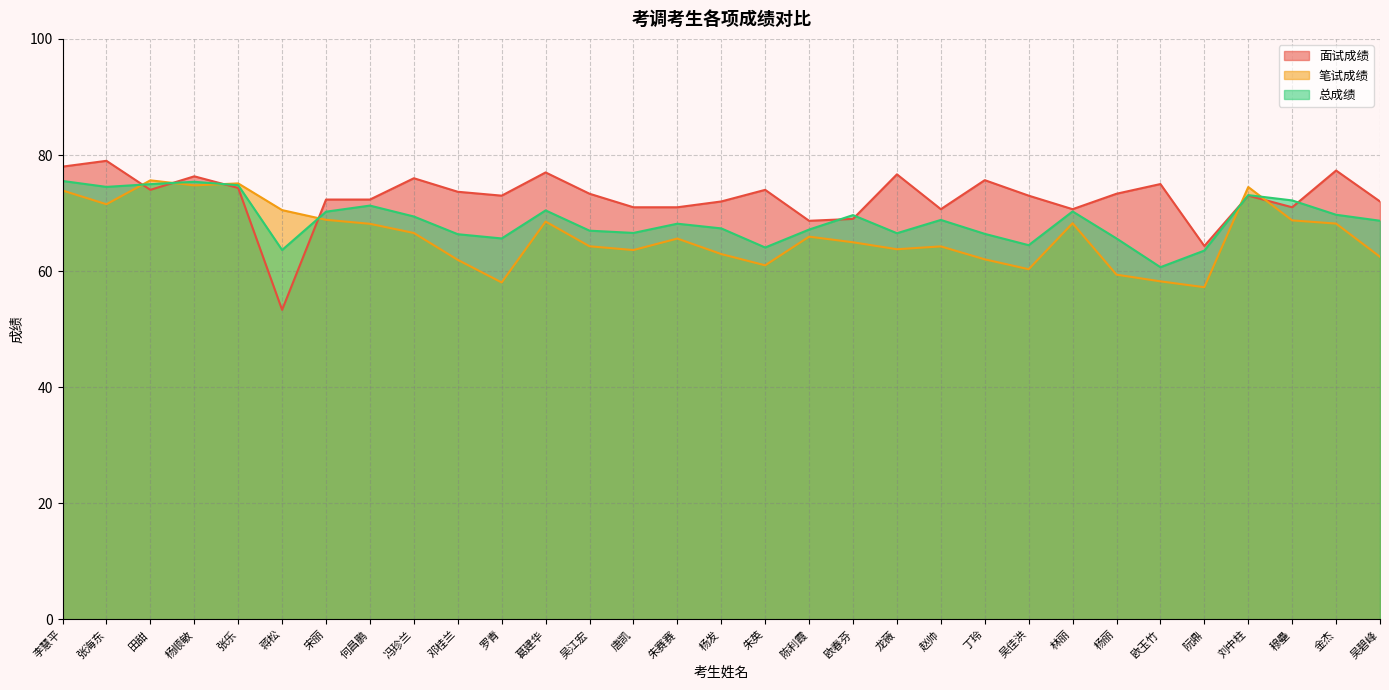

Reading left to right, extract all data points from this chart.

面试成绩: 李慧平=78.0	张海东=79.0	田甜=74.0	杨顺敏=76.3	张乐=74.3	蒋松=53.3	宋丽=72.3	何昌鹏=72.3	冯珍兰=76.0	邓桂兰=73.7	罗青=73.0	葛建华=77.0	吴江宏=73.3	唐凯=71.0	朱赛赛=71.0	杨发=72.0	朱英=74.0	陈利霞=68.7	欧春芬=69.0	龙薇=76.7	赵帅=70.7	丁玲=75.7	吴佳洪=73.0	林丽=70.7	杨丽=73.3	欧玉竹=75.0	阮鼎=64.3	刘中柱=73.0	穆壘=71.0	金杰=77.3	吴碧峰=72.0
笔试成绩: 李慧平=73.9	张海东=71.5	田甜=75.6	杨顺敏=74.8	张乐=75.1	蒋松=70.5	宋丽=68.8	何昌鹏=68.2	冯珍兰=66.6	邓桂兰=61.9	罗青=58.0	葛建华=68.5	吴江宏=64.3	唐凯=63.6	朱赛赛=65.6	杨发=62.9	朱英=61.0	陈利霞=65.9	欧春芬=65.0	龙薇=63.8	赵帅=64.3	丁玲=62.0	吴佳洪=60.3	林丽=68.2	杨丽=59.4	欧玉竹=58.2	阮鼎=57.2	刘中柱=74.5	穆壘=68.7	金杰=68.2	吴碧峰=62.5
总成绩: 李慧平=75.5	张海东=74.5	田甜=75.0	杨顺敏=75.4	张乐=74.8	蒋松=63.6	宋丽=70.2	何昌鹏=71.3	冯珍兰=69.4	邓桂兰=66.4	罗青=65.6	葛建华=70.5	吴江宏=67.0	唐凯=66.6	朱赛赛=68.2	杨发=67.4	朱英=64.1	陈利霞=67.2	欧春芬=69.7	龙薇=66.5	赵帅=68.8	丁玲=66.4	吴佳洪=64.5	林丽=70.3	杨丽=65.6	欧玉竹=60.7	阮鼎=63.5	刘中柱=73.1	穆壘=72.2	金杰=69.7	吴碧峰=68.7